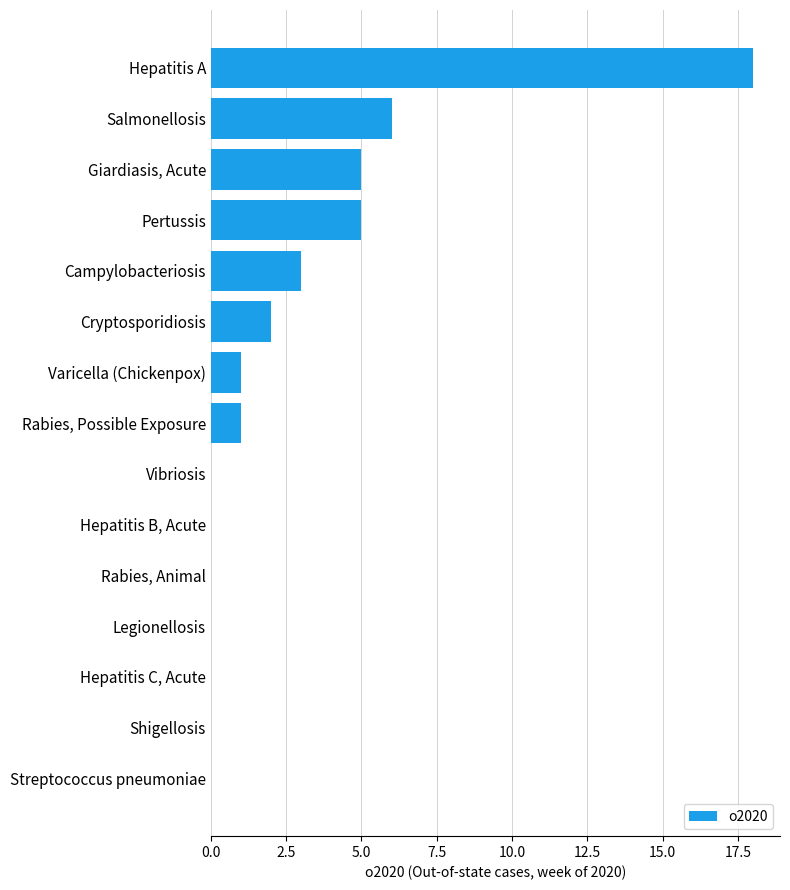

Reading top to bottom, transcribe all the data shown in this chart.

Hepatitis A=18	Salmonellosis=6	Giardiasis, Acute=5	Pertussis=5	Campylobacteriosis=3	Cryptosporidiosis=2	Varicella (Chickenpox)=1	Rabies, Possible Exposure=1	Vibriosis=0	Hepatitis B, Acute=0	Rabies, Animal=0	Legionellosis=0	Hepatitis C, Acute=0	Shigellosis=0	Streptococcus pneumoniae=0